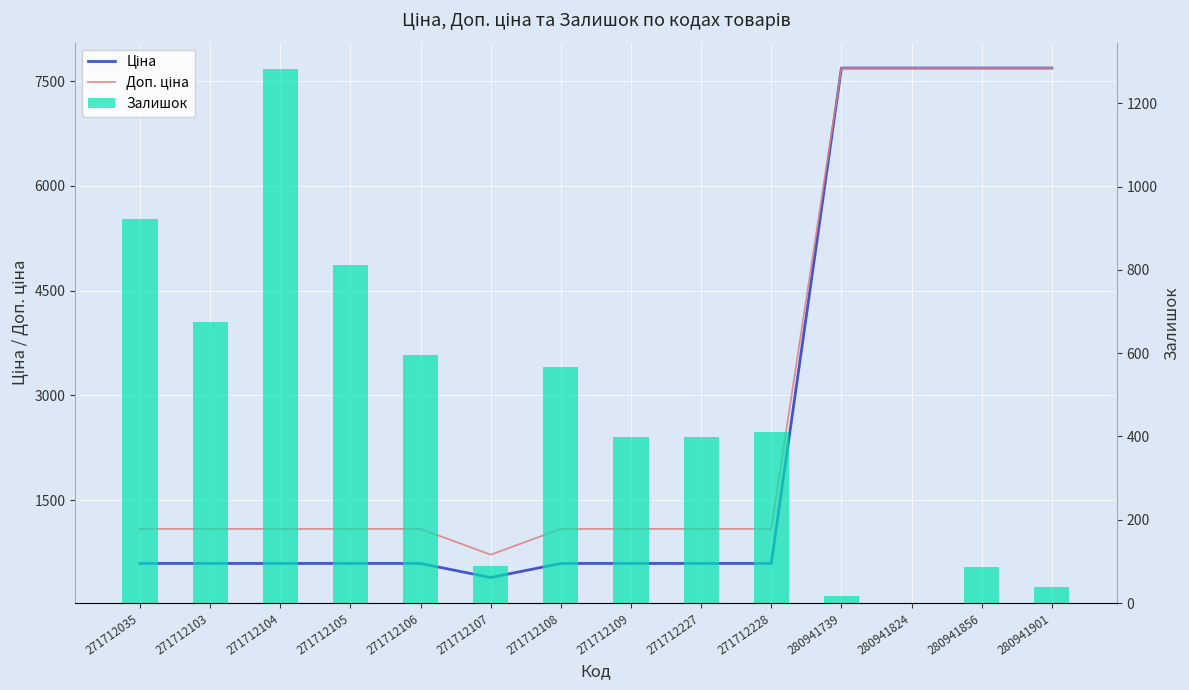

Is it true that Доп. ціна equals 1088.8 at 271712103?

True